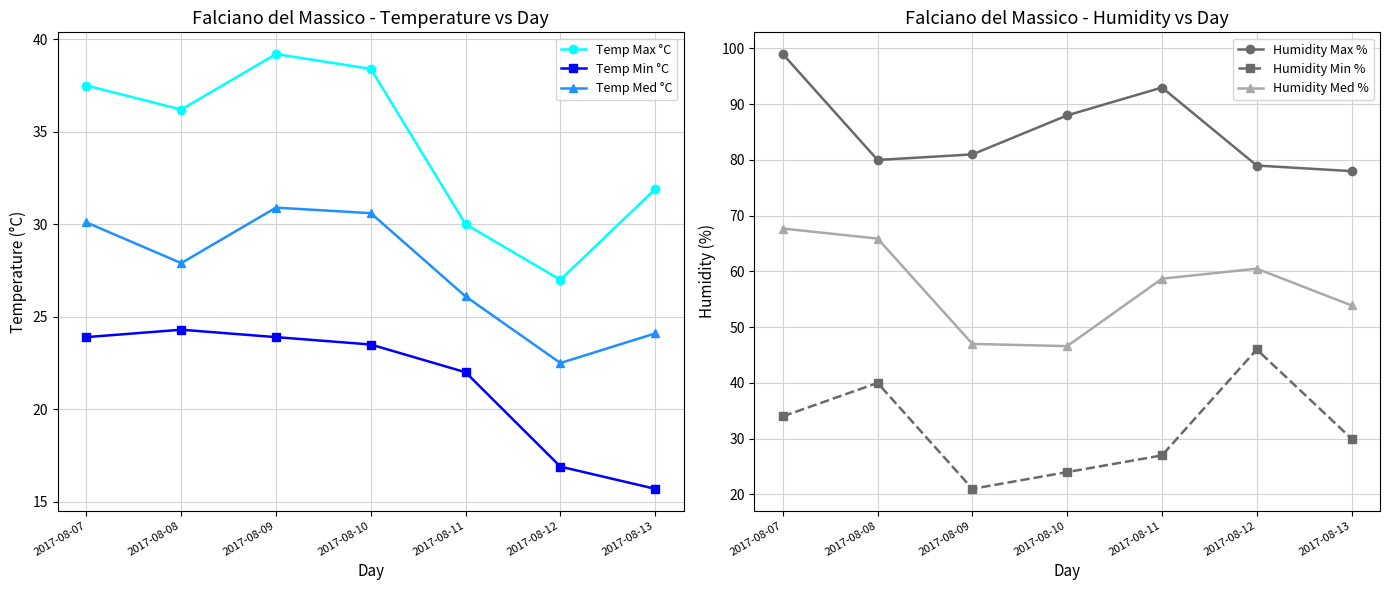

What is the sum of the Temp Med °C values at 2017-08-11 and 2017-08-12?

48.6